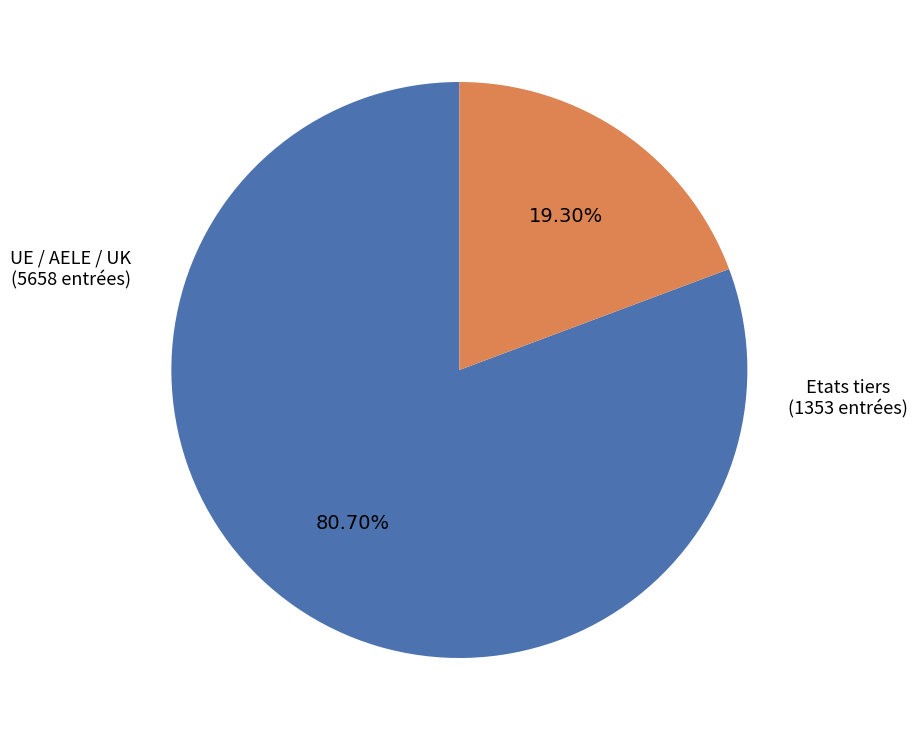

Is there any slice that represents more than half of the pie?

Yes